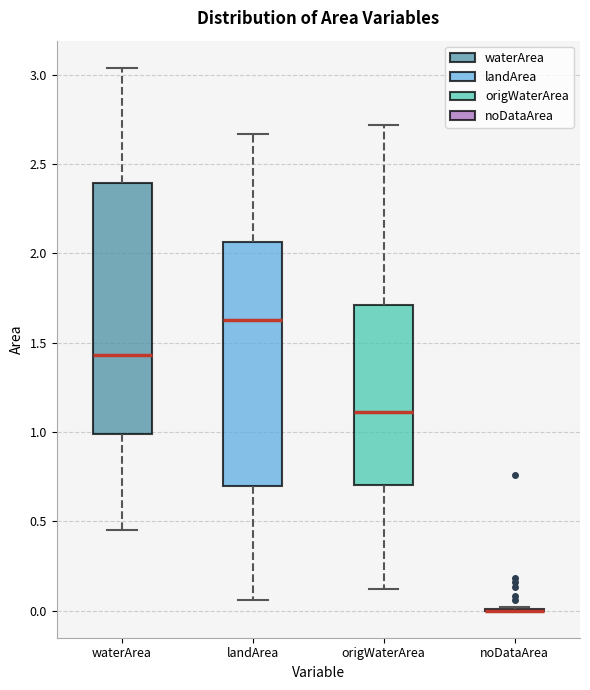

Reading left to right, transcribe this box plot: for each box, give where its median line is, the range the box spans, and where its two whiskers end, as read against the y-axis. The values are not printed on the chart, so give them approximately, as read against the axis.

waterArea: median 1.45, box 1.00 to 2.40, whiskers 0.45 to 3.05
landArea: median 1.65, box 0.70 to 2.05, whiskers 0.05 to 2.65
origWaterArea: median 1.10, box 0.70 to 1.70, whiskers 0.10 to 2.70
noDataArea: box collapsed to a line at 0.00, whiskers 0.00 to 0.00